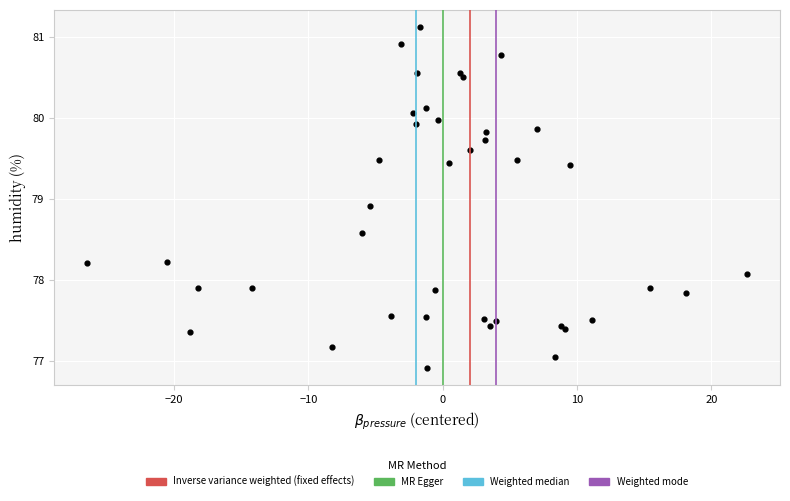

What Y value in the scatter plot is closest to 79?

78.9